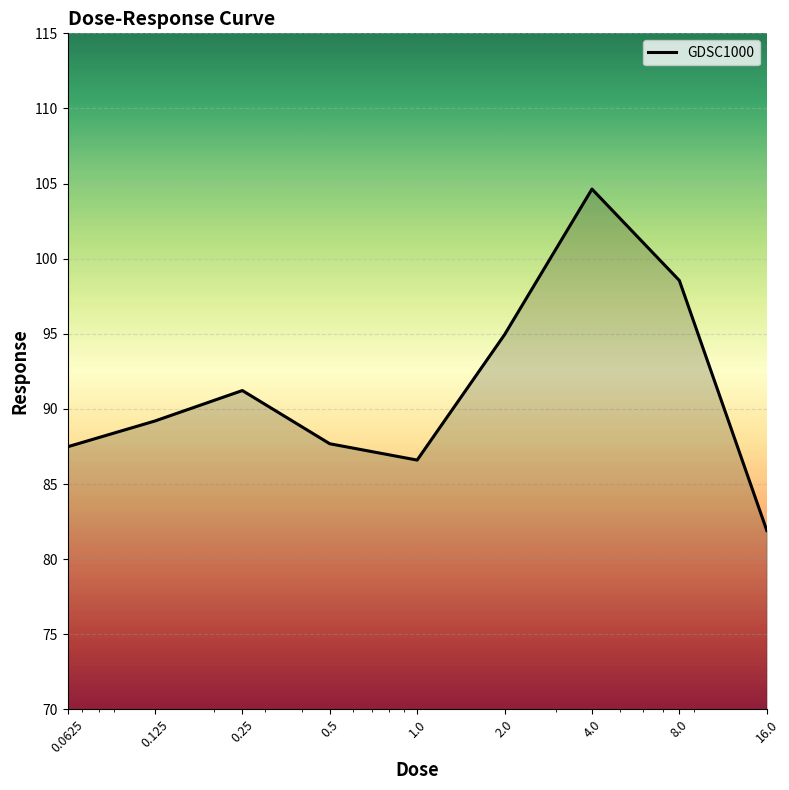

How many values are below 89?

4